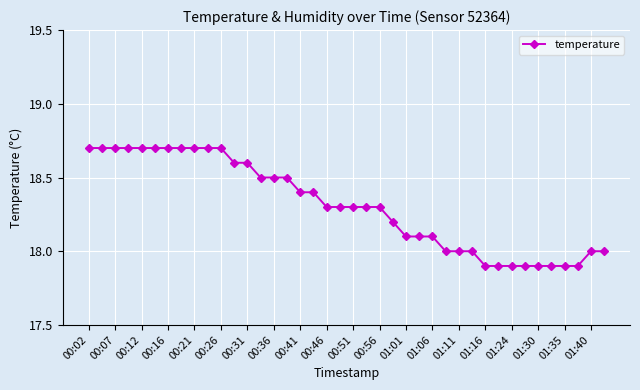

What is the difference between the second highest and second lowest values?

0.8